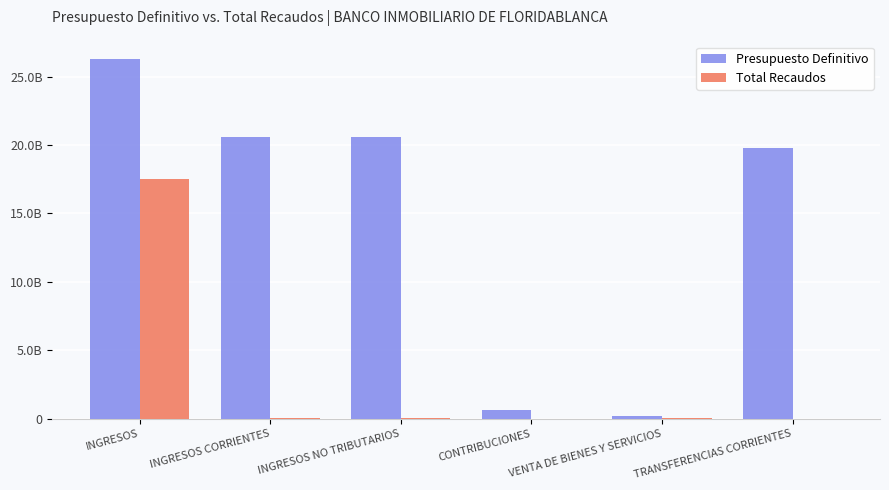

Are the bars horizontal?

No